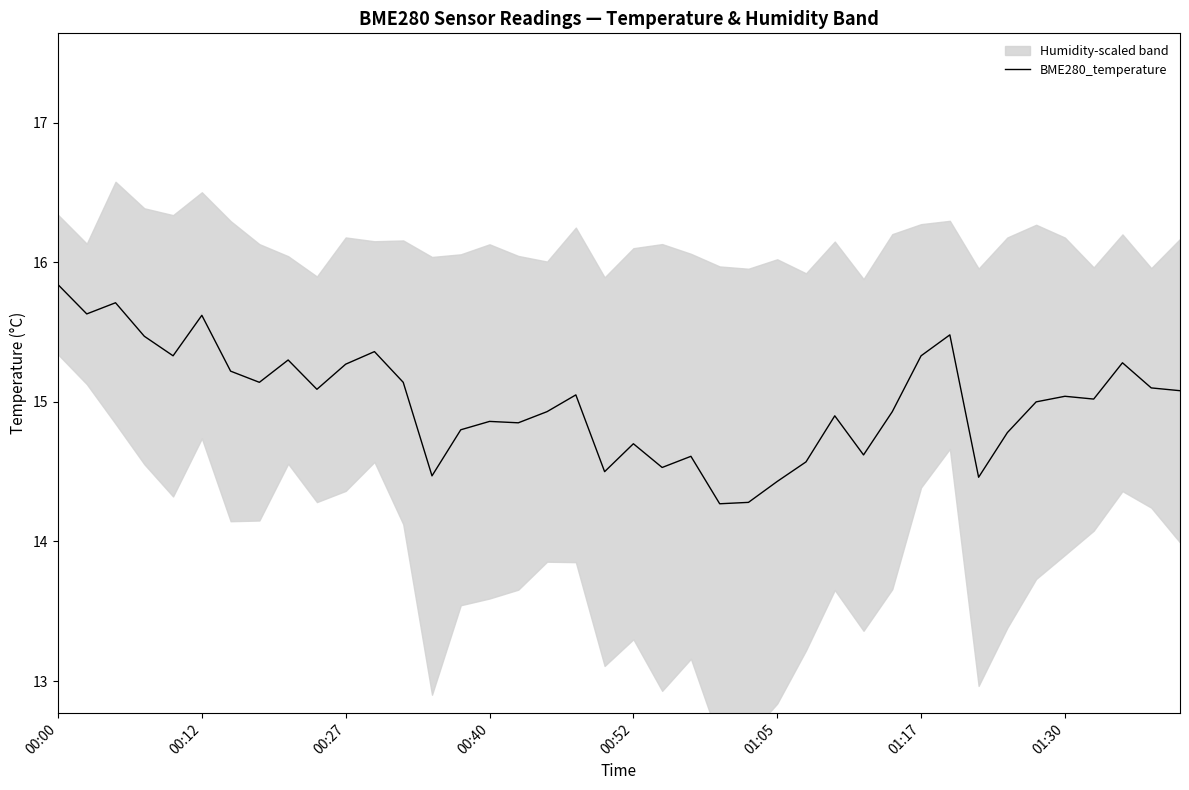

Where is the data nearest to the value 15?

34